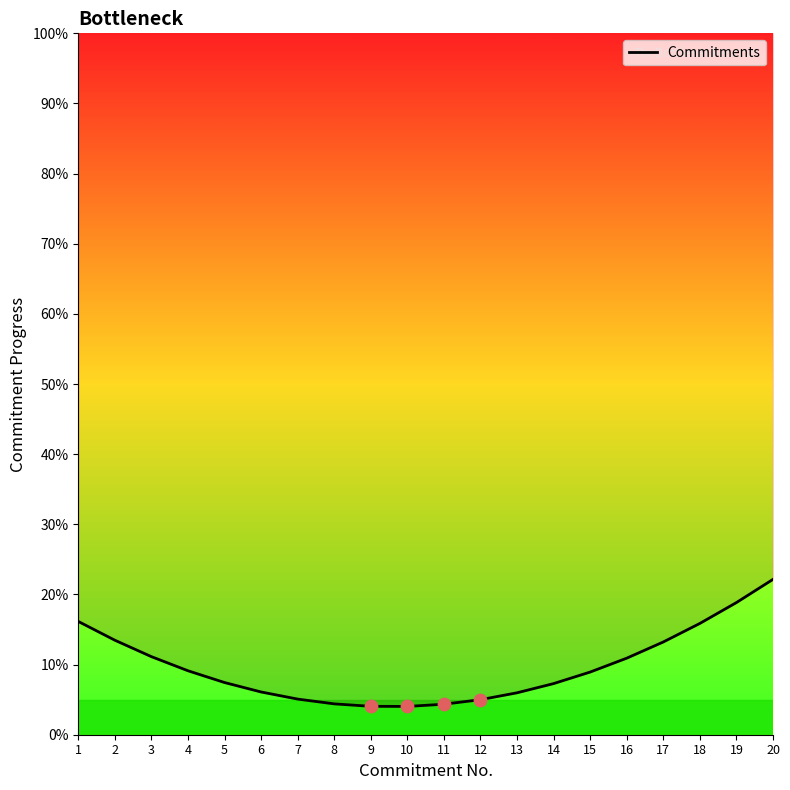

Approximately how many times larger is the value at 19 compared to 7?

3.7